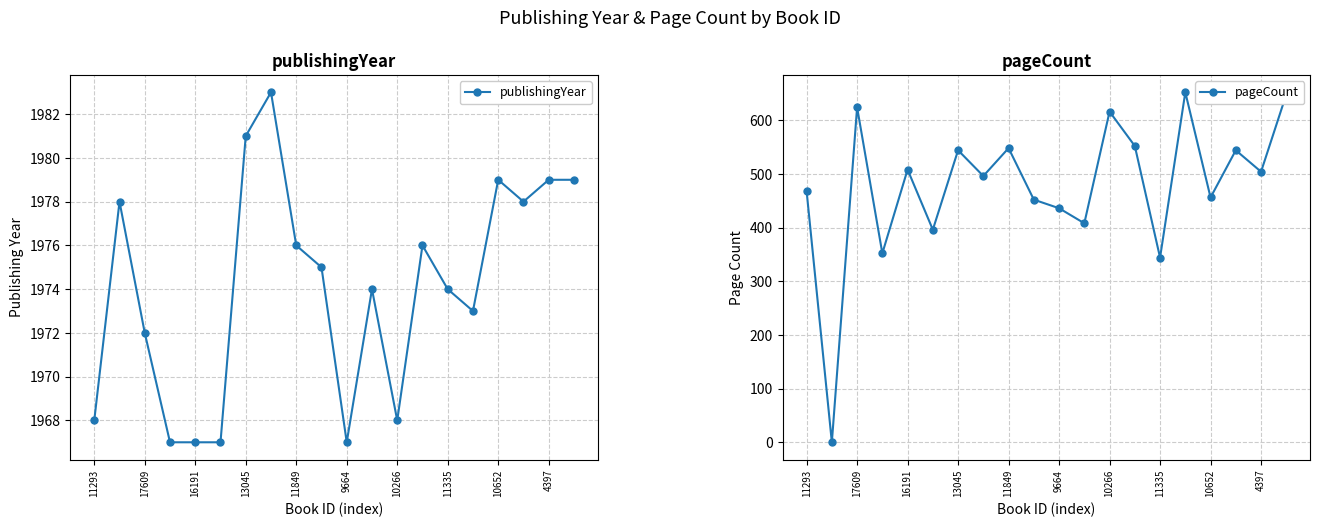

True or false: publishingYear and pageCount cross at least once.

False